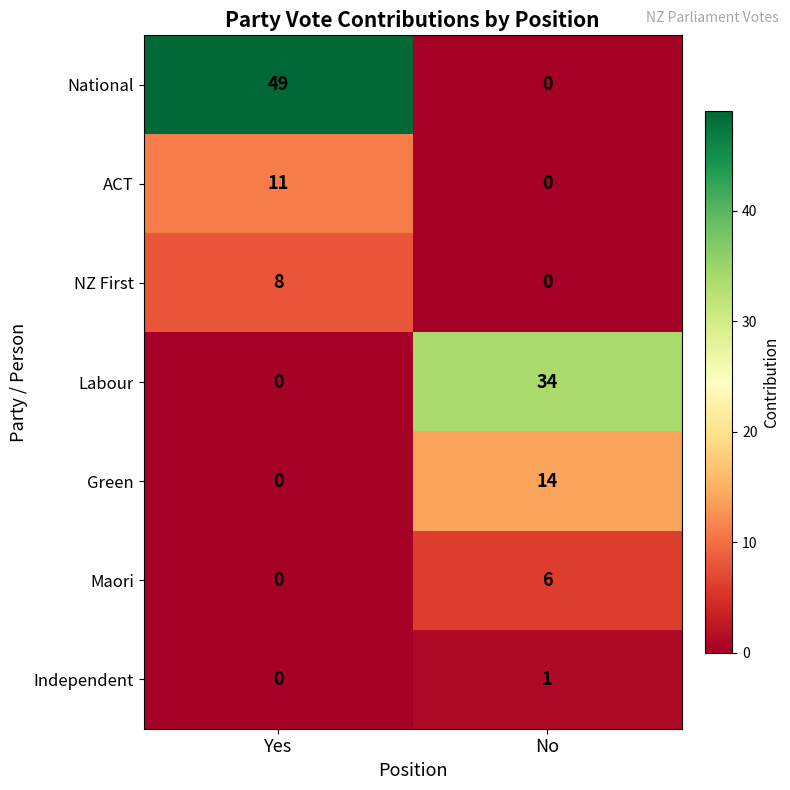

Reading right to left, extract all data points from this chart.

National: No=0	Yes=49
ACT: No=0	Yes=11
NZ First: No=0	Yes=8
Labour: No=34	Yes=0
Green: No=14	Yes=0
Maori: No=6	Yes=0
Independent: No=1	Yes=0